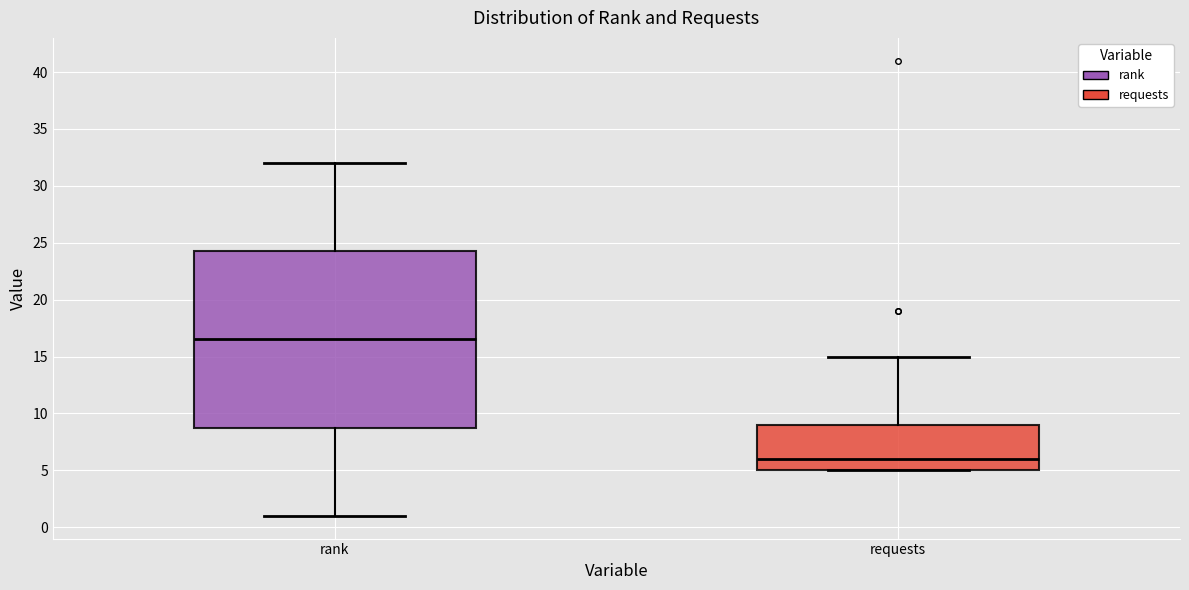

Comparing the boxes themselves (not the whiskers), which one is the tallest?

rank